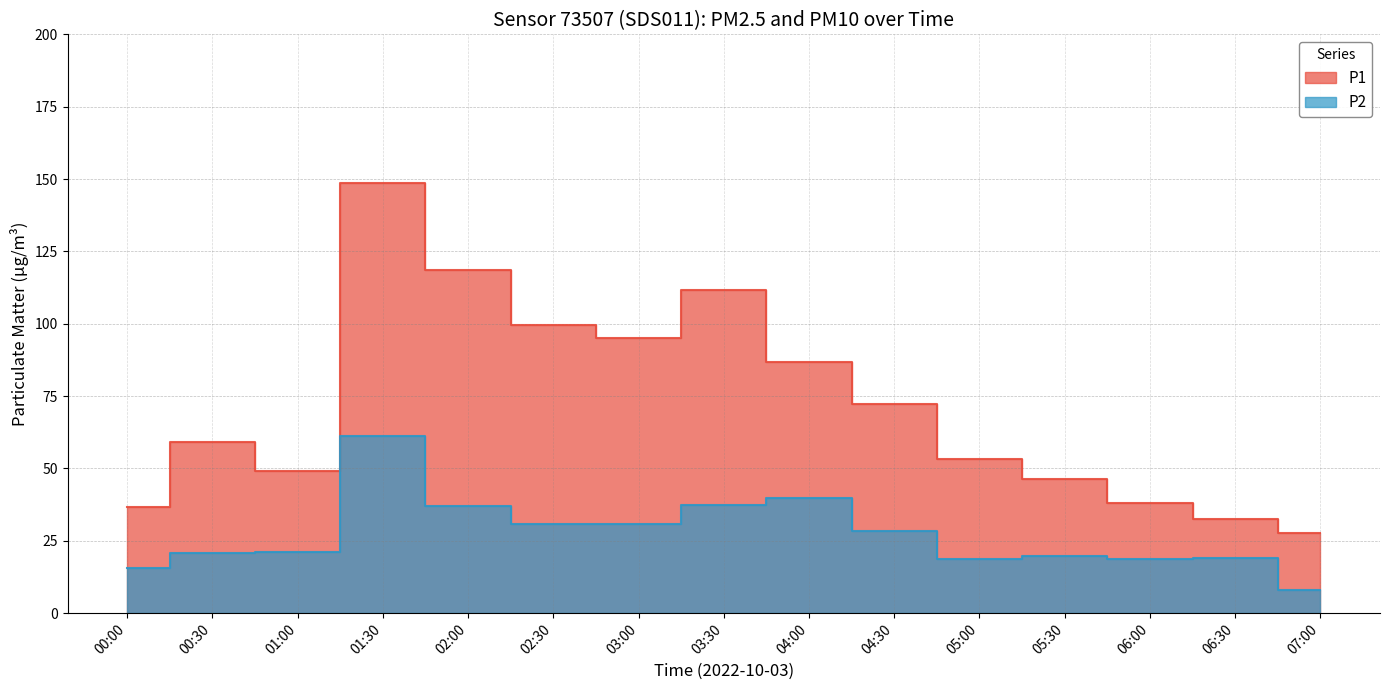

Between 02:00 and 03:30, which is larger?

02:00